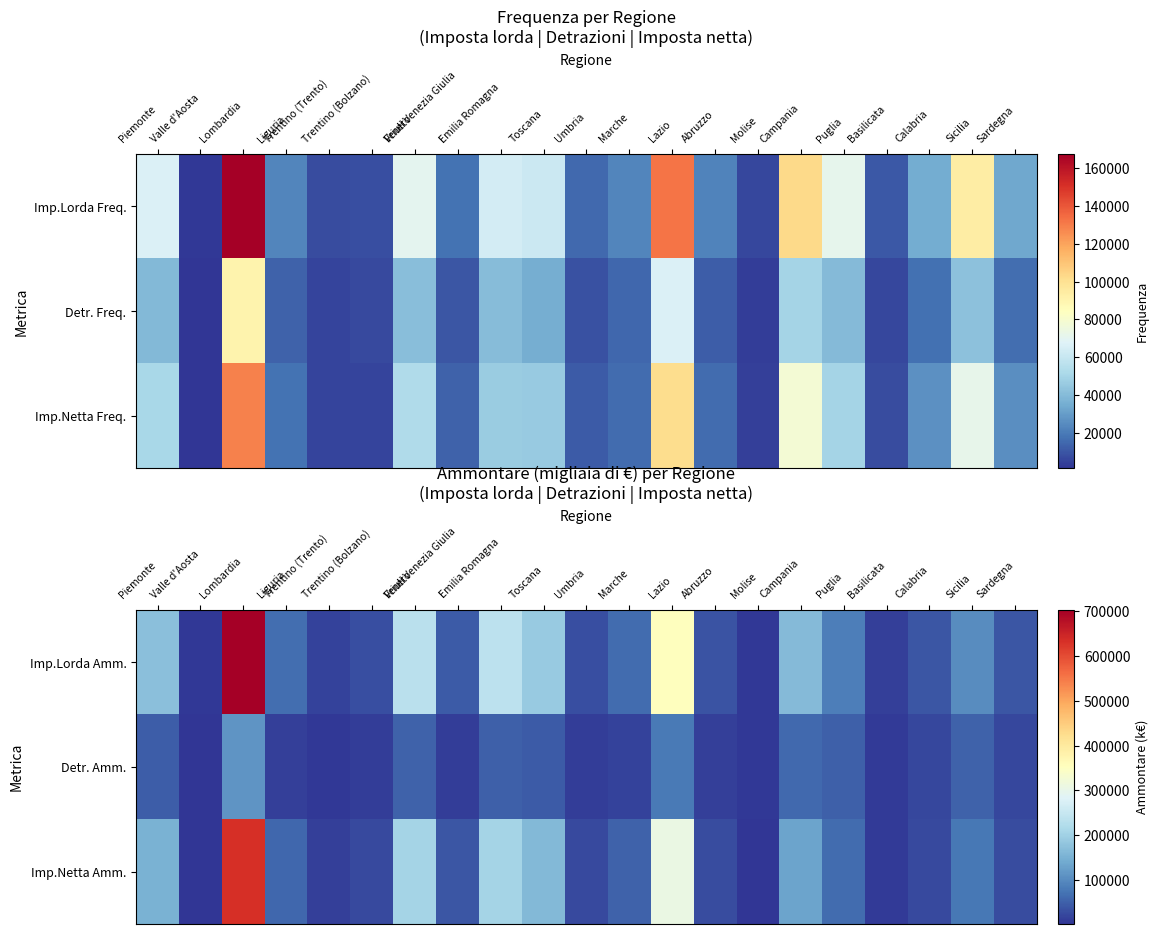

Where is Detr. Amm. nearest to the value 57293?

Campania